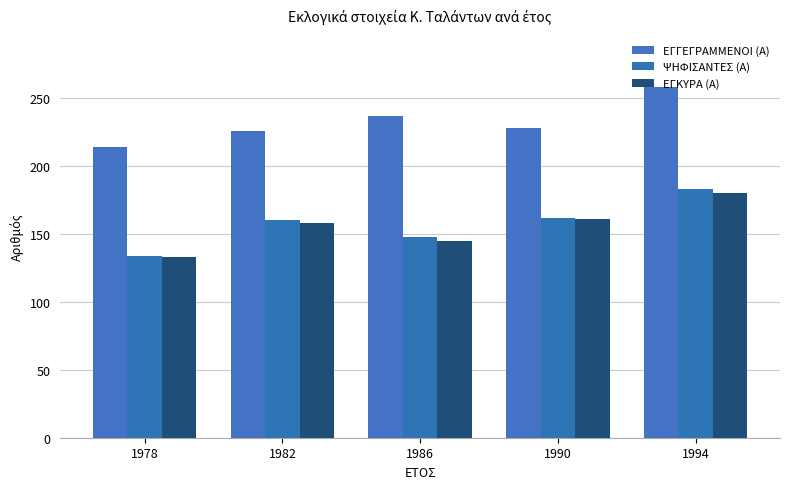

What is the sum of the ΨΗΦΙΣΑΝΤΕΣ (Α) values at 1978 and 1990?

296